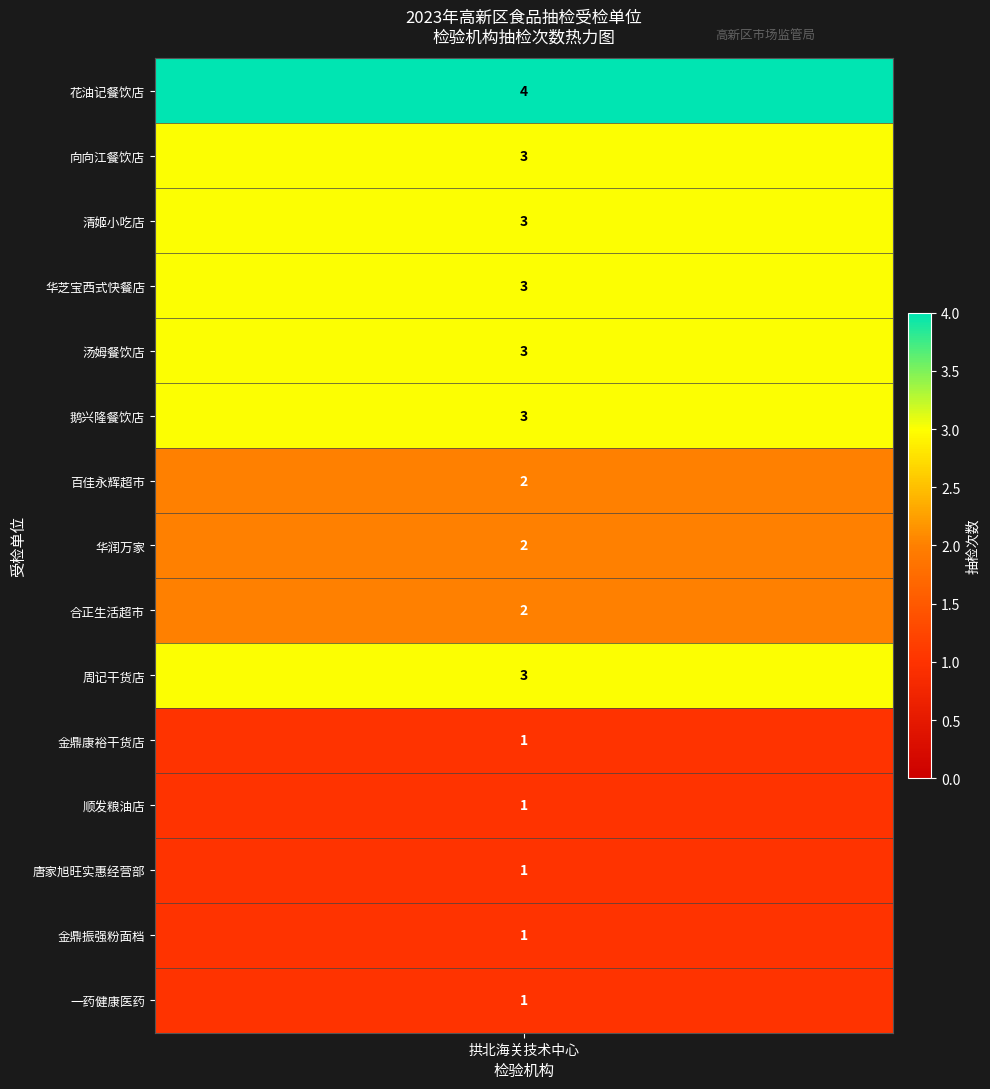

Reading right to left, transcribe all the data shown in this chart.

花油记餐饮店: 合格=4	拱北海关技术中心=4
向向江餐饮店: 合格=3	拱北海关技术中心=3
清姬小吃店: 合格=3	拱北海关技术中心=3
华芝宝西式快餐店: 合格=3	拱北海关技术中心=3
汤姆餐饮店: 合格=3	拱北海关技术中心=3
鹅兴隆餐饮店: 合格=3	拱北海关技术中心=3
百佳永辉超市: 合格=2	拱北海关技术中心=2
华润万家: 合格=2	拱北海关技术中心=2
合正生活超市: 合格=2	拱北海关技术中心=2
周记干货店: 合格=3	拱北海关技术中心=3
金鼎康裕干货店: 合格=1	拱北海关技术中心=1
顺发粮油店: 合格=1	拱北海关技术中心=1
唐家旭旺实惠经营部: 合格=1	拱北海关技术中心=1
金鼎振强粉面档: 合格=1	拱北海关技术中心=1
一药健康医药: 合格=1	拱北海关技术中心=1